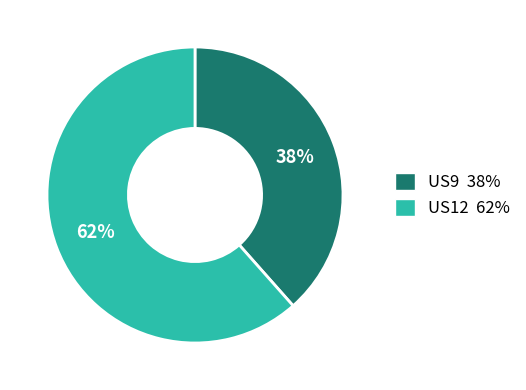

Approximately how many times larger is the value at US12 compared to US9?

1.6